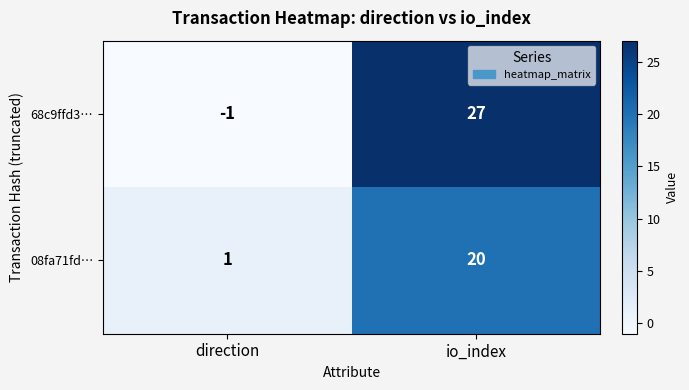

Between direction and io_index, which series saw the biggest shift?

68c9ffd3…